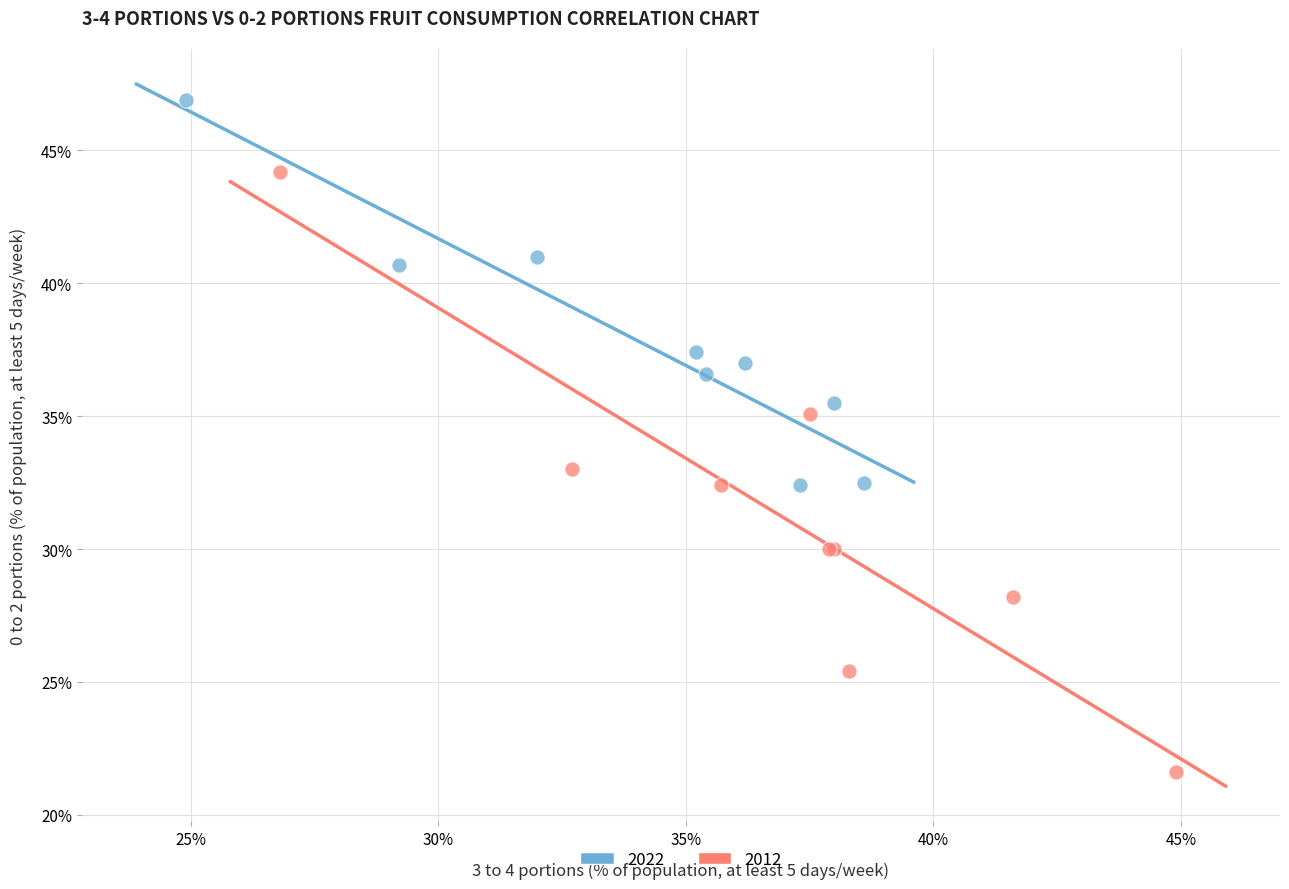

Which series has the largest Y range (max minus min)?

2012